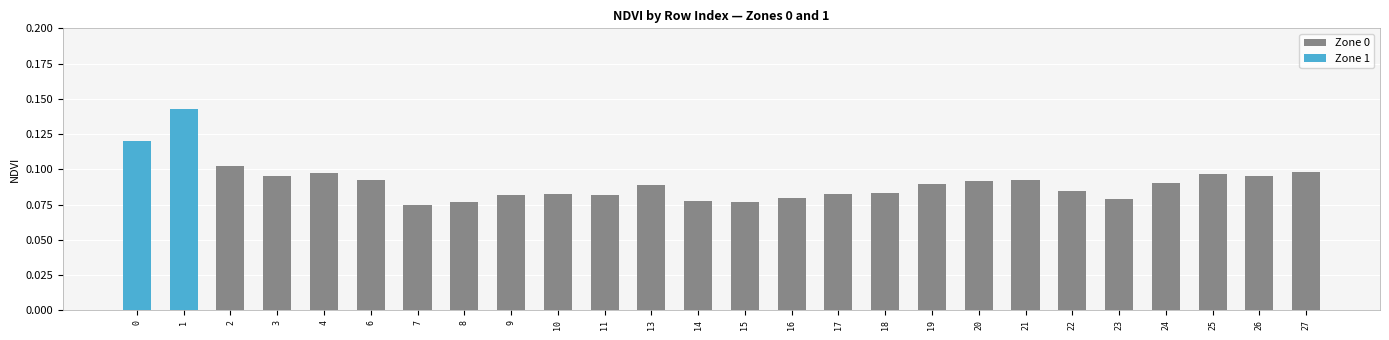

True or false: Zone 1 has a value of 0.0 at 14.

True